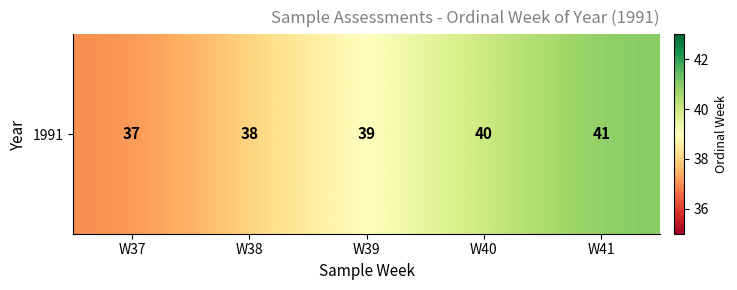

Reading right to left, extract all data points from this chart.

41	40	39	38	37